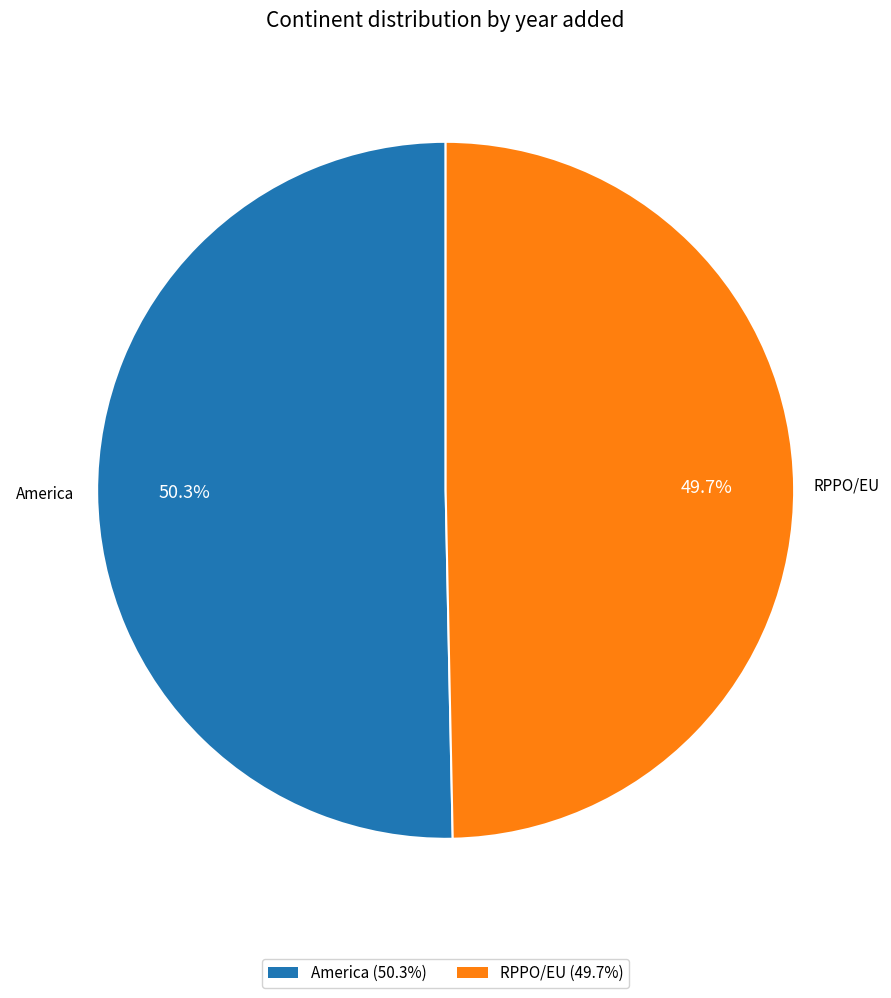

To the nearest percent, what is the average slice percentage?

50%